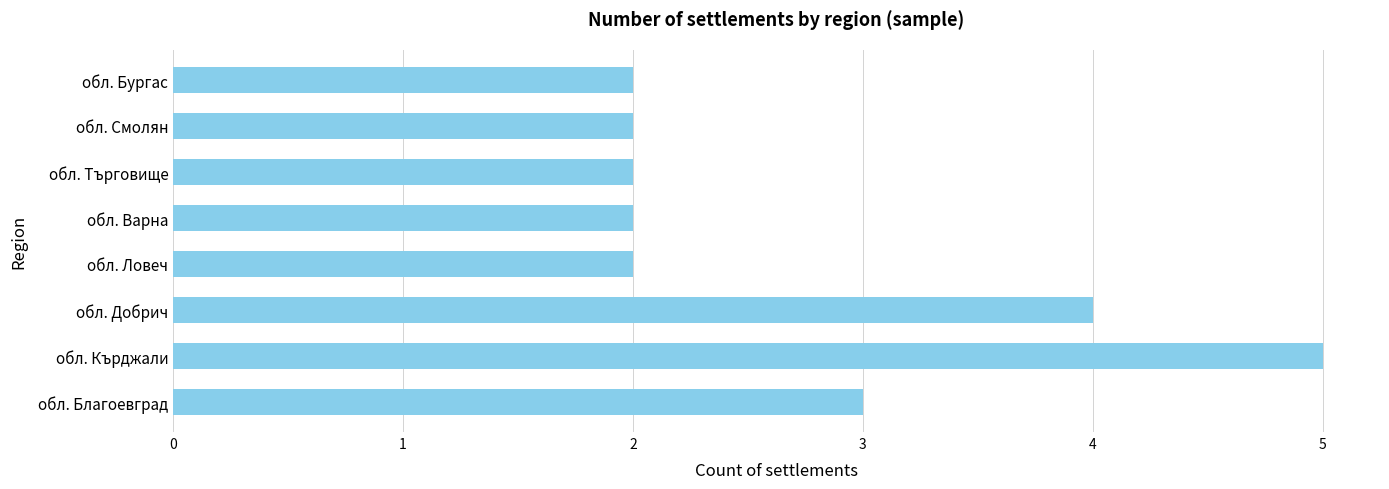

What is the minimum value shown in the chart?

2